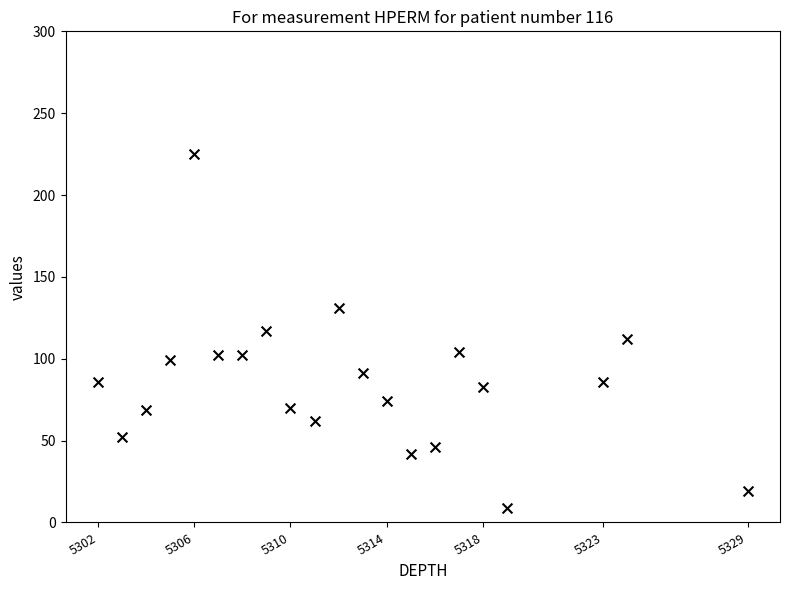

What is the range of X values (max minus min)?

27.0